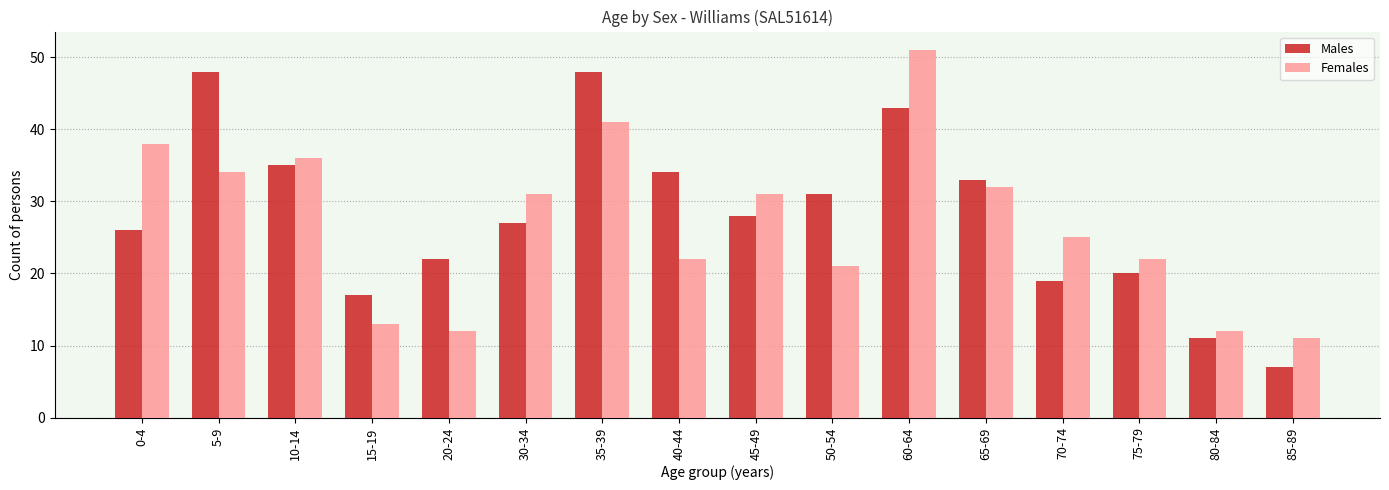

How many groups of bars are there?

16